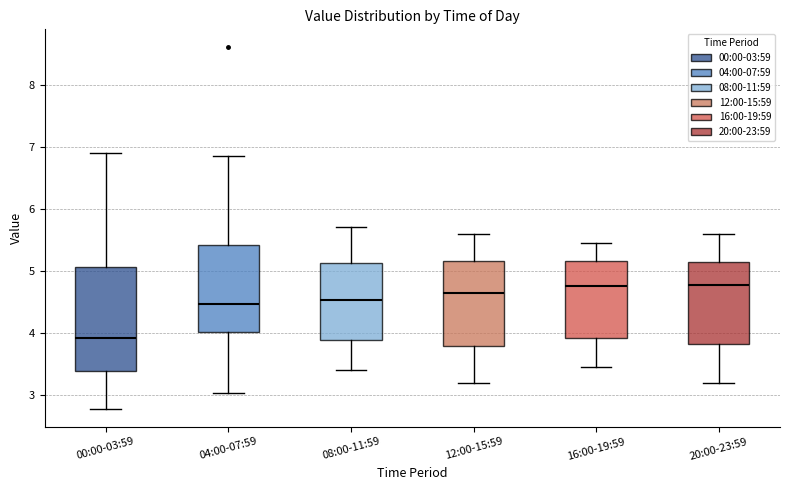

Reading left to right, transcribe this box plot: for each box, give where its median line is, the range the box spans, and where its two whiskers end, as read against the y-axis. The values are not printed on the chart, so give them approximately, as read against the axis.

00:00-03:59: median 3.9, box 3.4 to 5.1, whiskers 2.8 to 6.9
04:00-07:59: median 4.5, box 4.0 to 5.4, whiskers 3.0 to 6.9
08:00-11:59: median 4.5, box 3.9 to 5.1, whiskers 3.4 to 5.7
12:00-15:59: median 4.7, box 3.8 to 5.2, whiskers 3.2 to 5.6
16:00-19:59: median 4.8, box 3.9 to 5.2, whiskers 3.5 to 5.5
20:00-23:59: median 4.8, box 3.8 to 5.1, whiskers 3.2 to 5.6